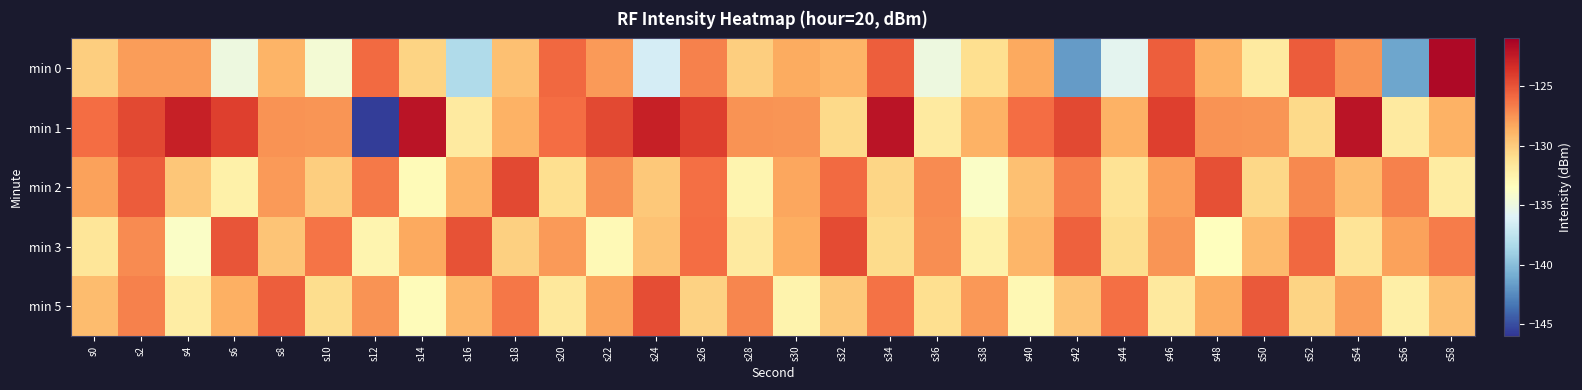

Which series has the widest spread of values?

min 1